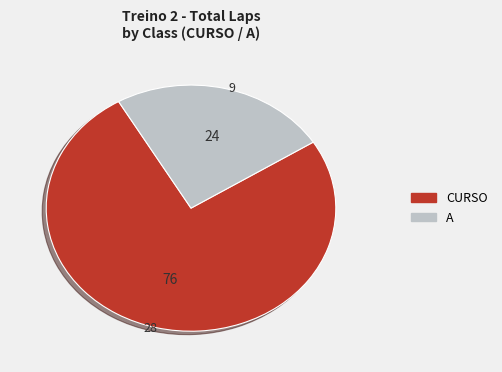

Is there a majority slice in this chart?

Yes